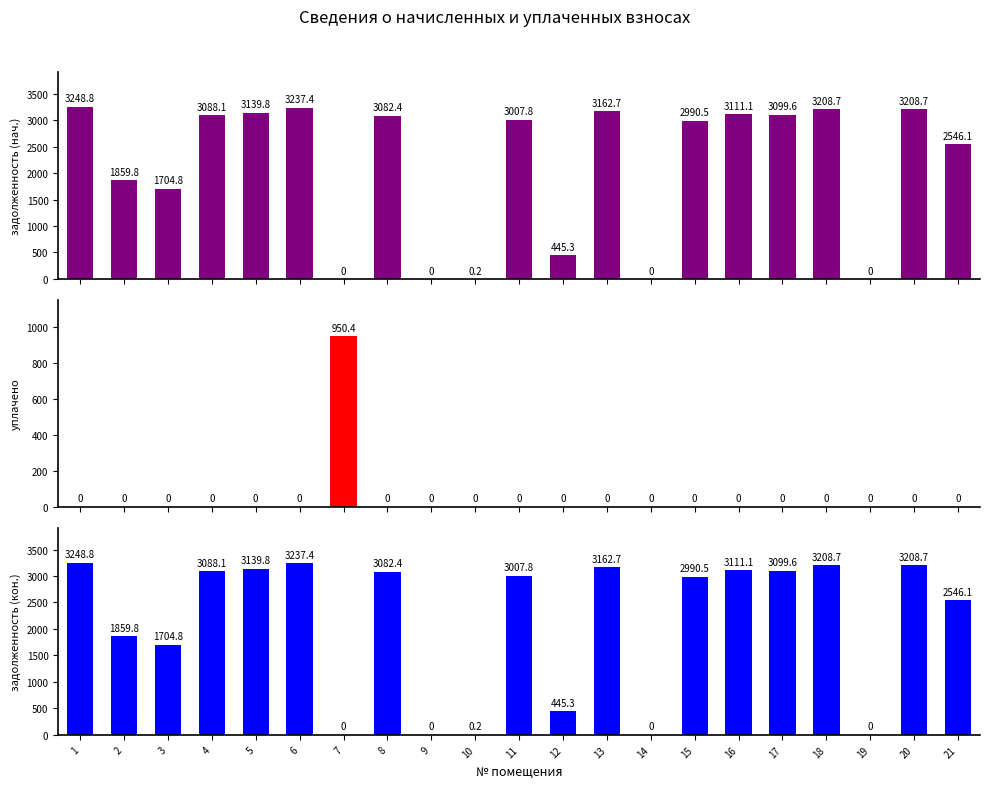

What is the sum of the задолженность (кон.) values at 12 and 17?

3544.9